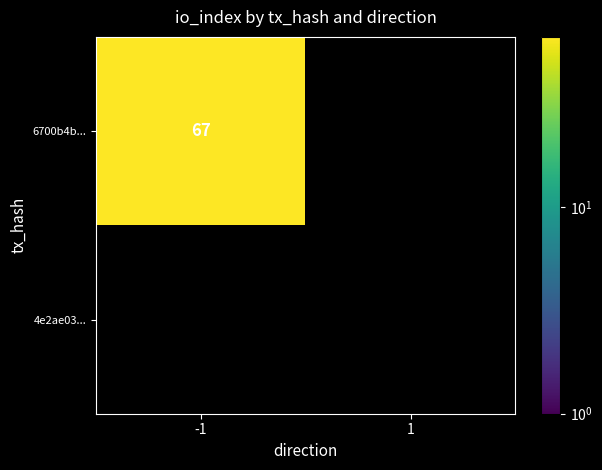

Is the value of 6700b4bbda24ebc06c8375561af501e7d033320 at 1 greater than the value of 4e2ae039528409724fd92a93db7d1994b09480f at -1?

No